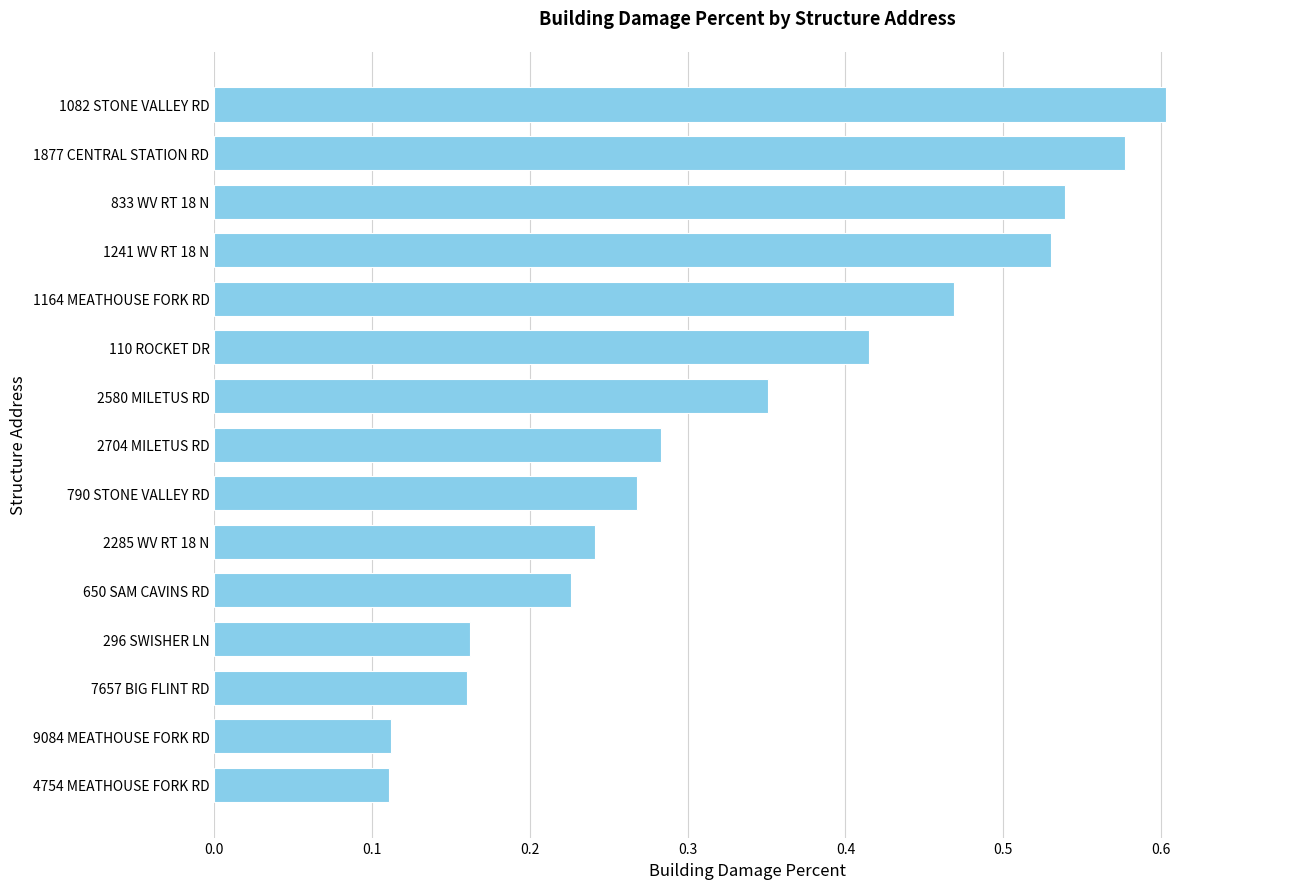

What is the sum of all values?

5.0